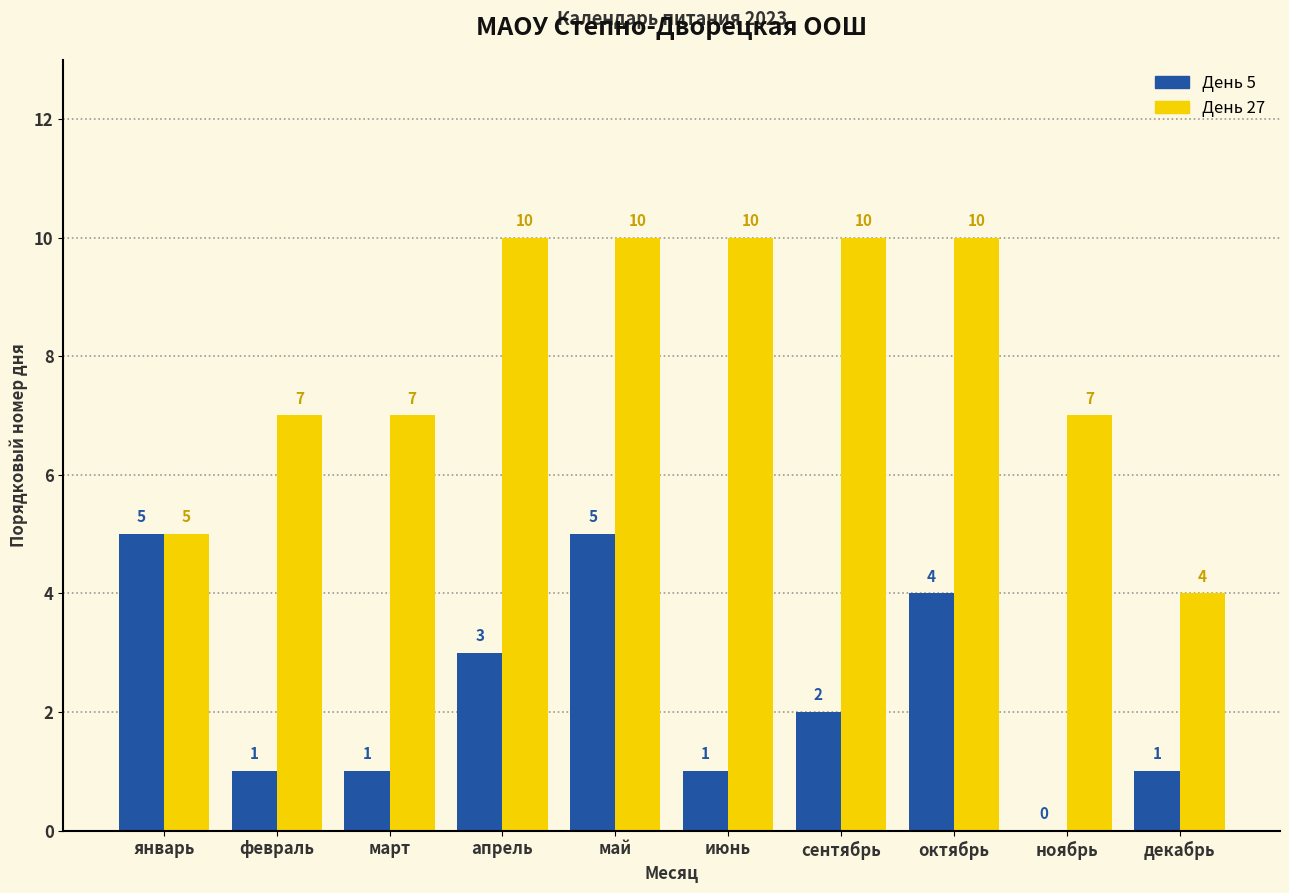

Are the bars grouped side by side (vs. stacked)?

Yes